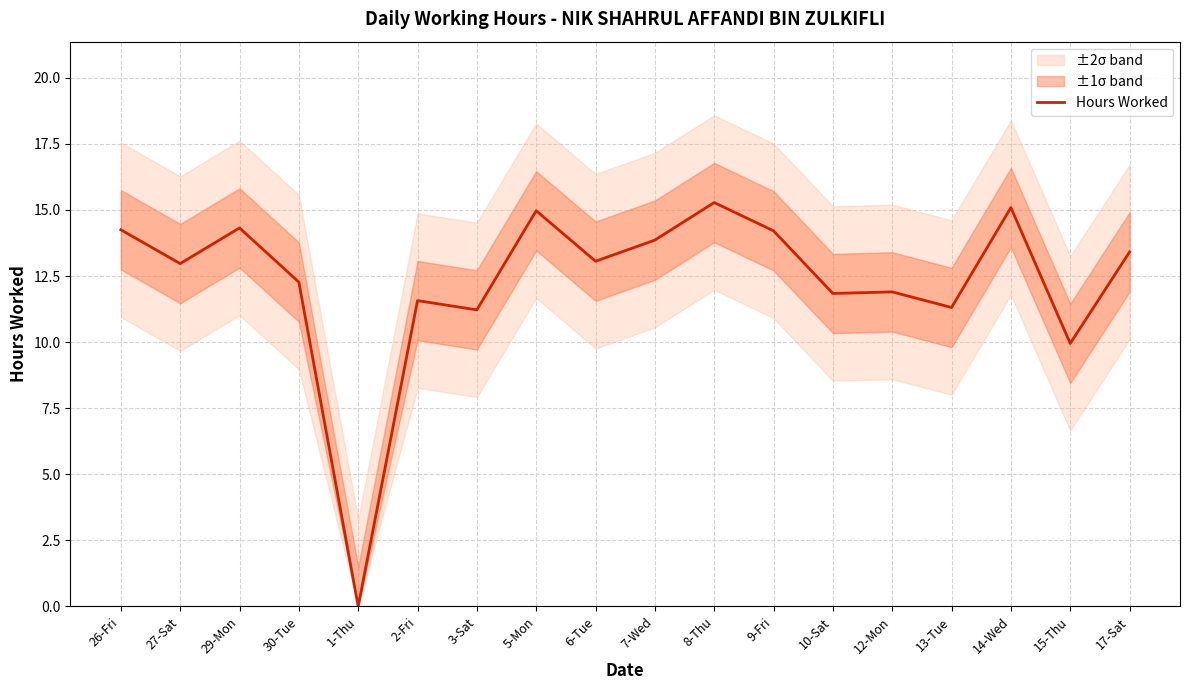

What is the change in value from 2-Fri to 9-Fri?

+2.6